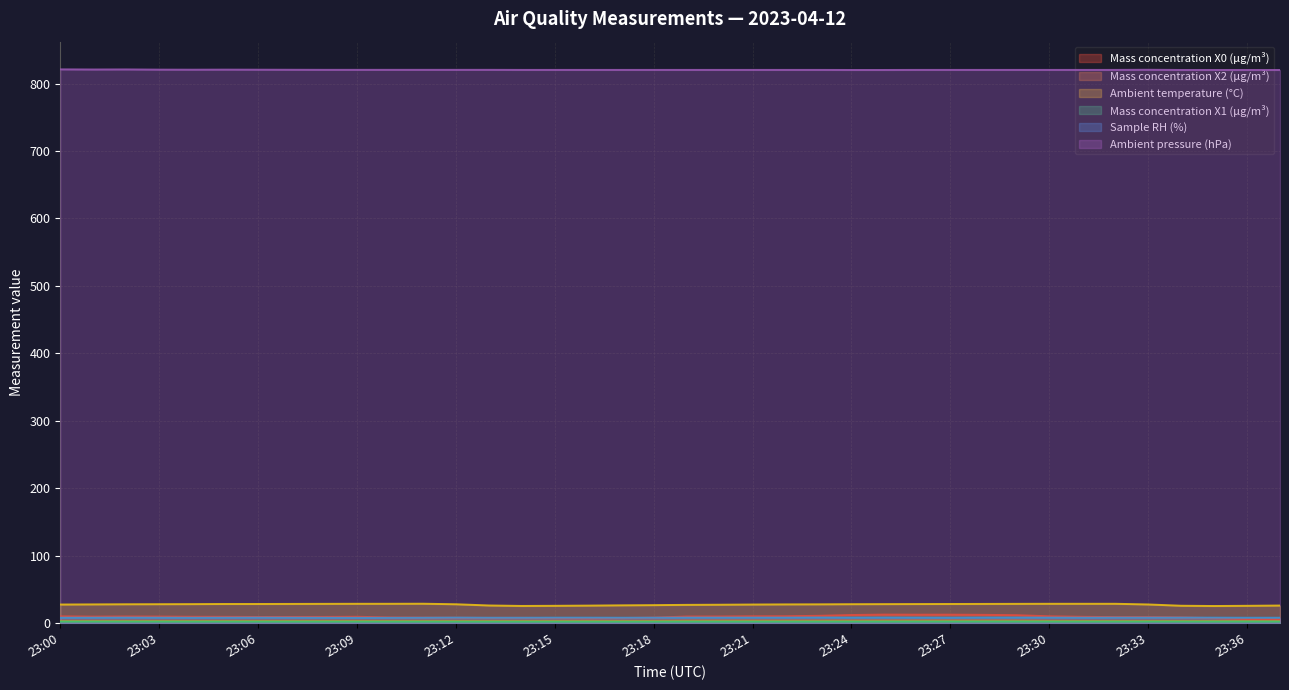

Rank the series by their maximum value, from lowest to highest.

Mass concentration X1 (μg/m³), Mass concentration X2 (μg/m³), Sample RH (%), Mass concentration X0 (μg/m³), Ambient temperature (°C), Ambient pressure (hPa)